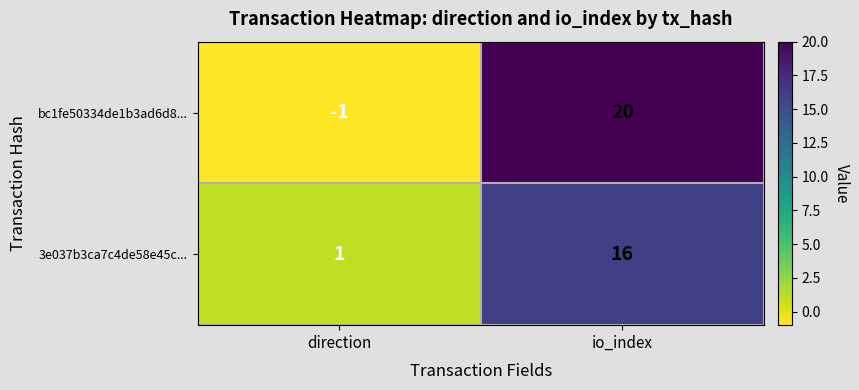

Where is 3e037b3ca7c4de58e45c... nearest to the value 8?

direction